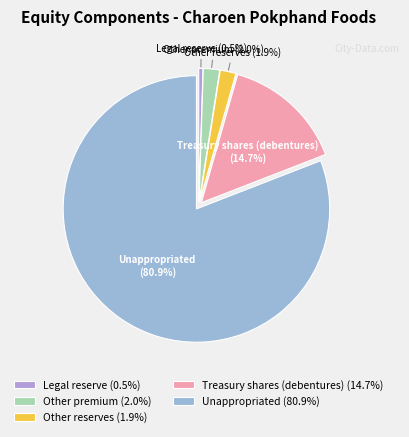

Does any single category account for the majority?

Yes